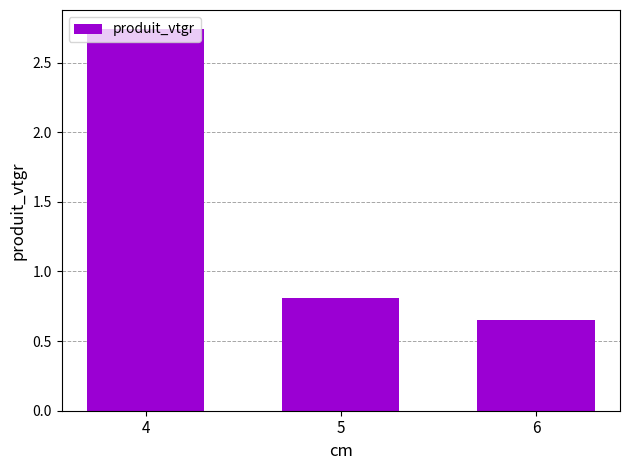

List the labels in order of value, largest first.

4, 5, 6